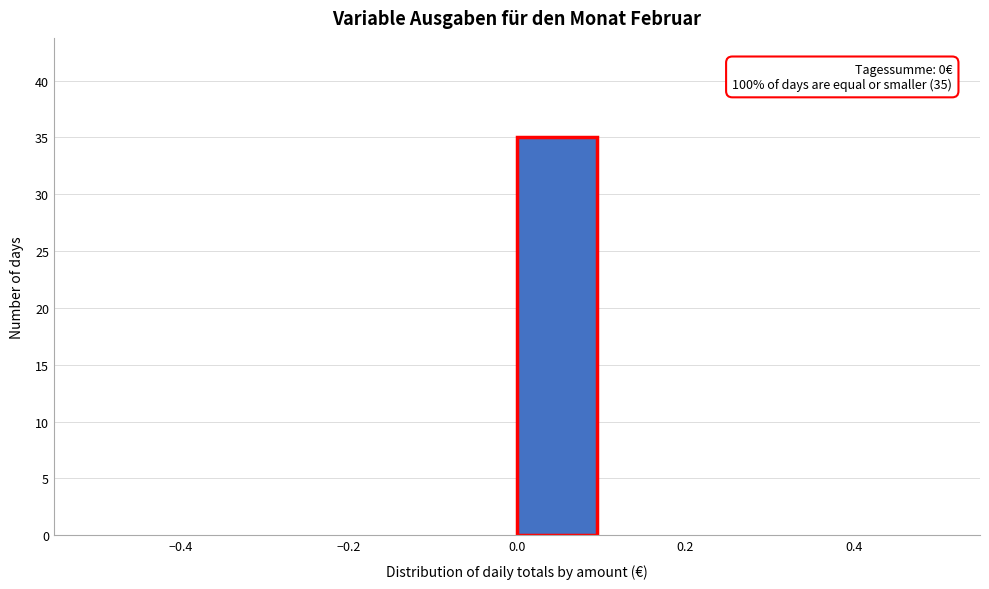

Which range on the x-axis has the tallest bar?

0.0 to 0.1